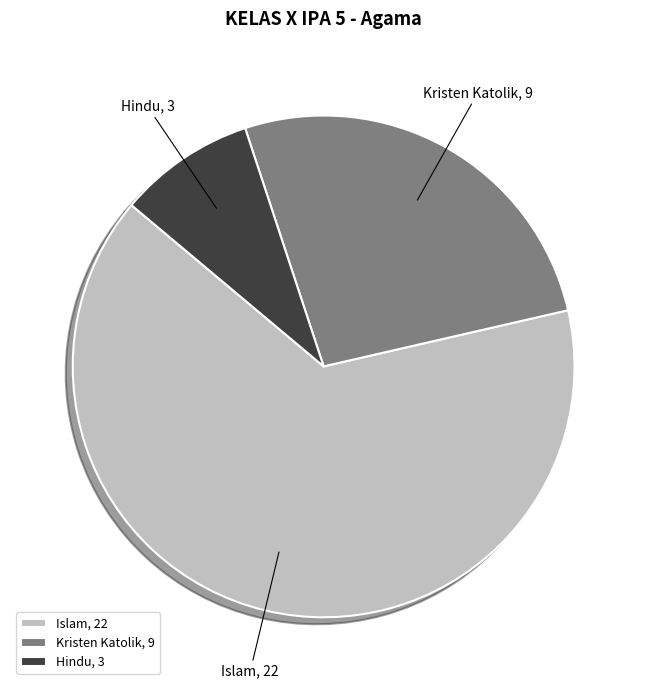

The Hindu slice represents 17% of the pie. True or false?

False